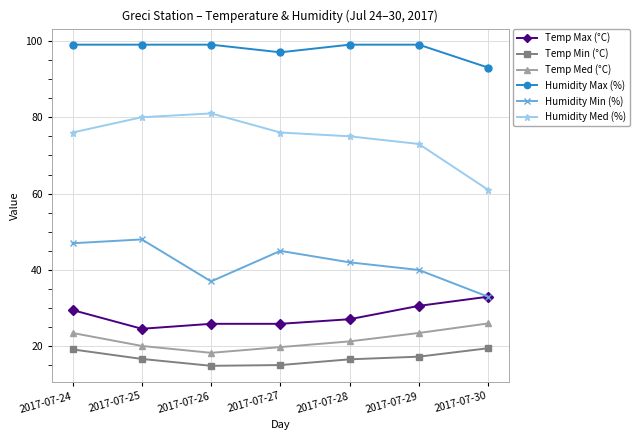

True or false: Humidity Med (%) and Humidity Max (%) cross at least once.

False